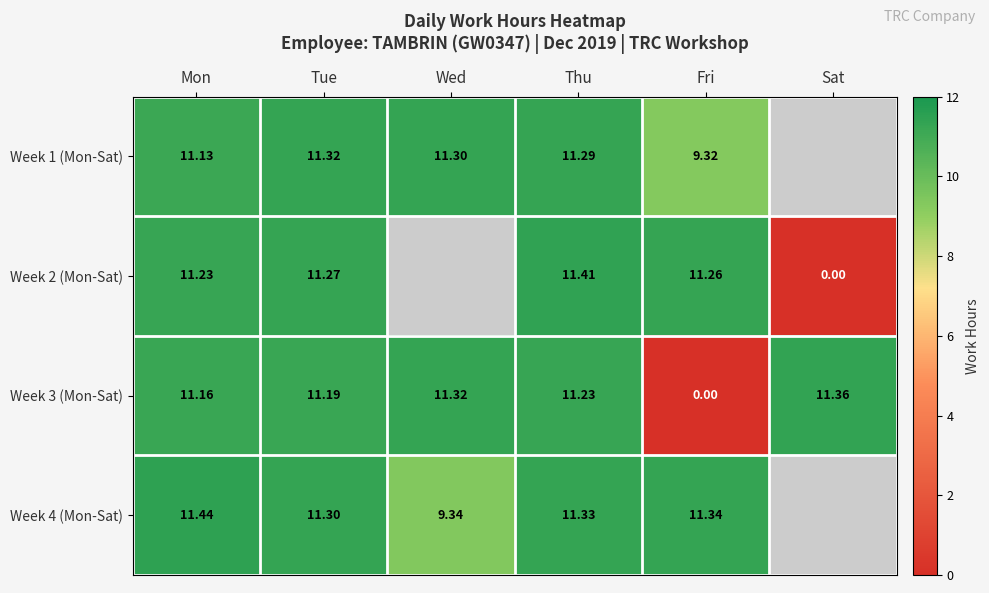

The value of Week 4 (Mon-Sat) at Wed is 15.6. True or false?

False